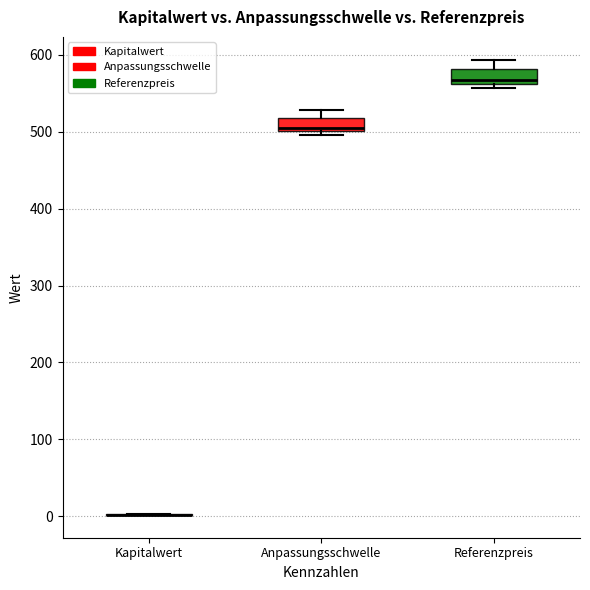

Where does the median line of the box for Referenzpreis sit on the y-axis? The values are not printed on the chart, so give them approximately, as read against the axis.

570